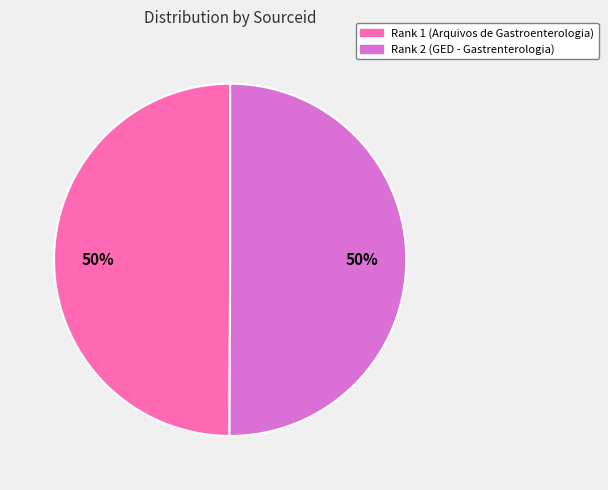

What percentage is the Rank 1 slice, to the nearest percent?

50%